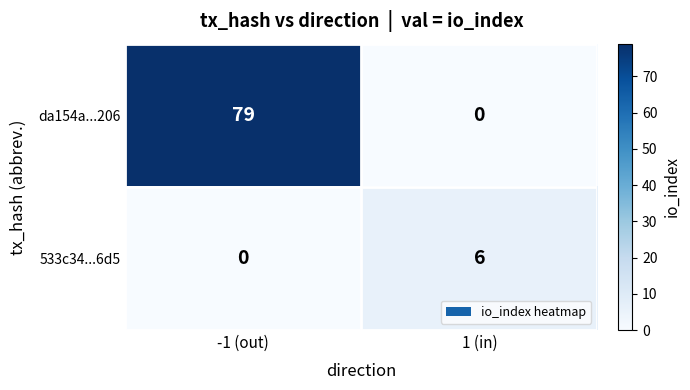

What value does the da154a...206 series have at -1 (out)?

79